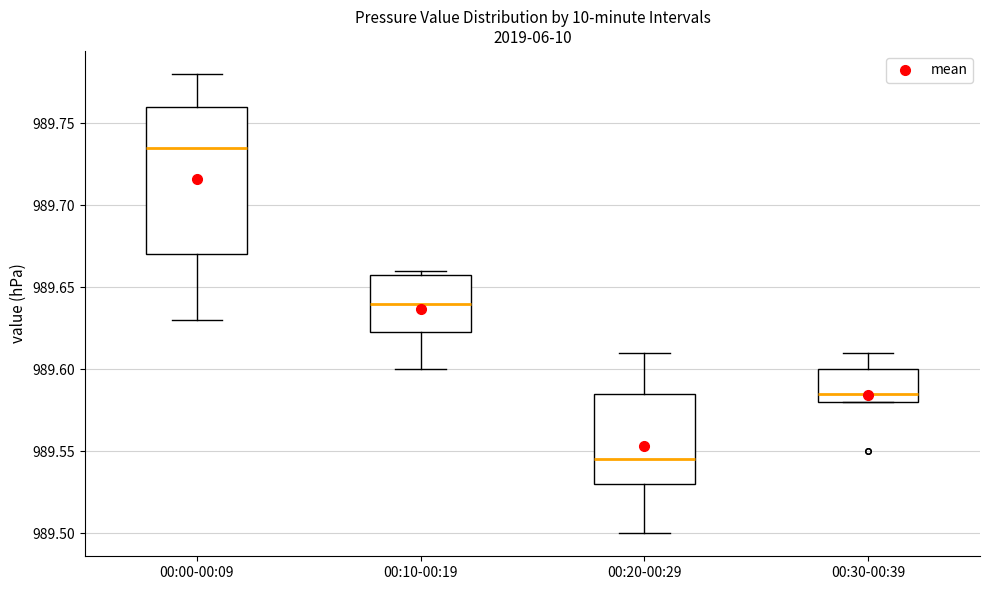

Which box's median line is the highest?

00:00-00:09